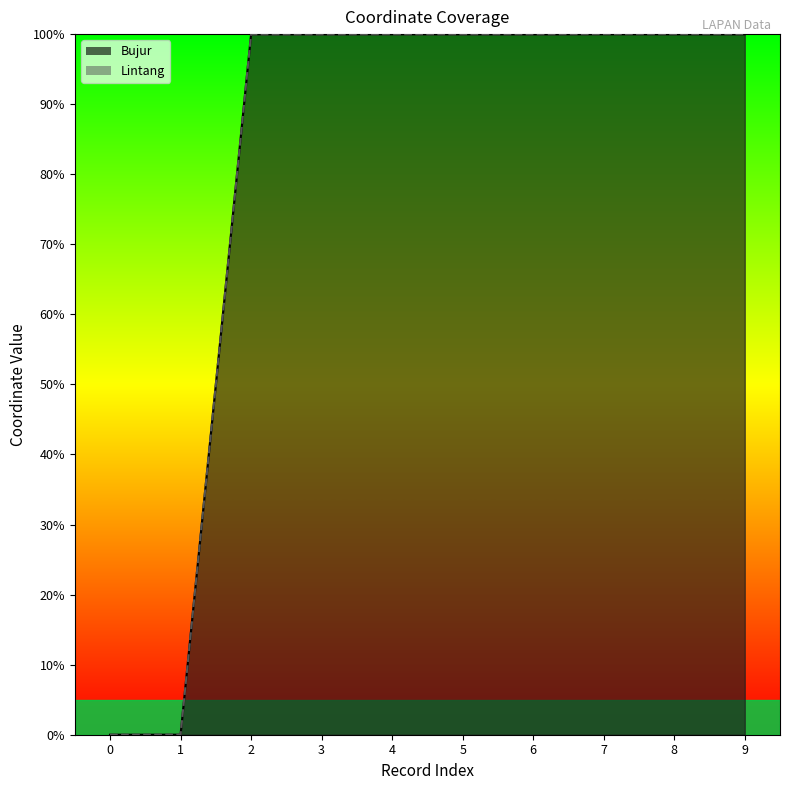

True or false: Bujur and Lintang cross at least once.

True